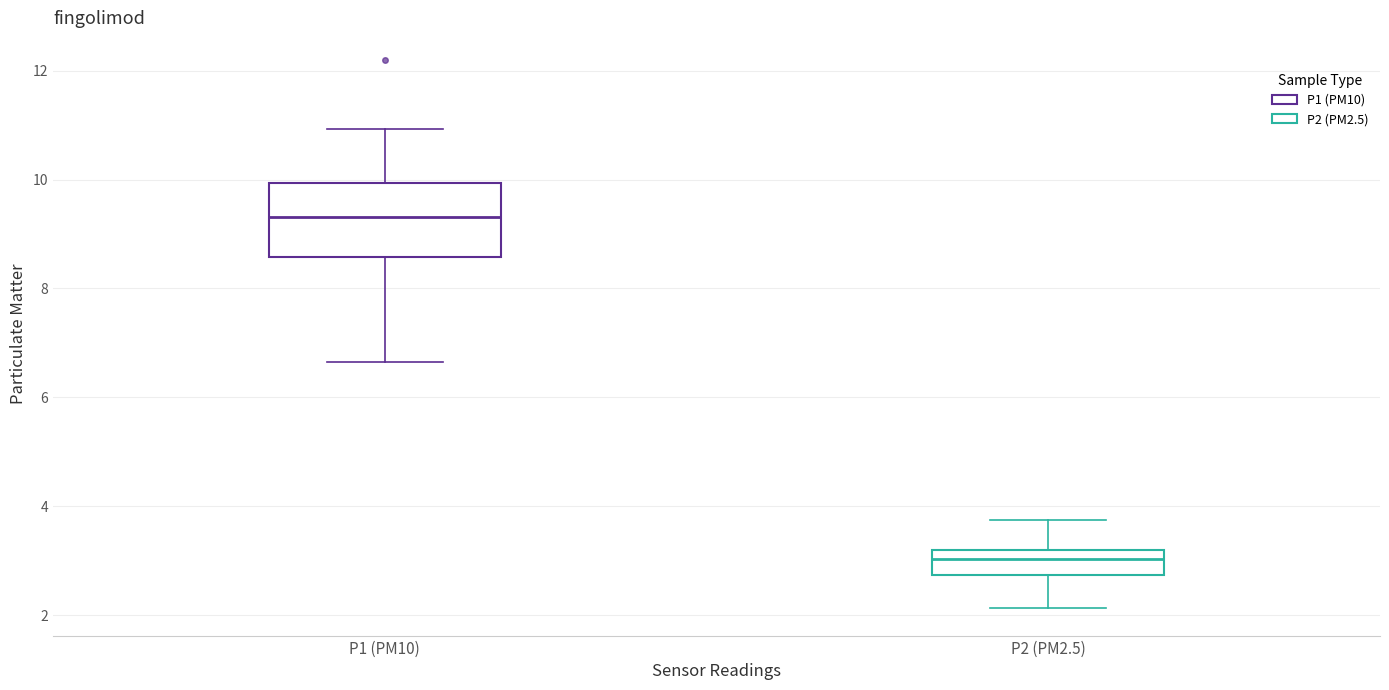

Comparing the boxes themselves (not the whiskers), which one is the tallest?

P1 (PM10)